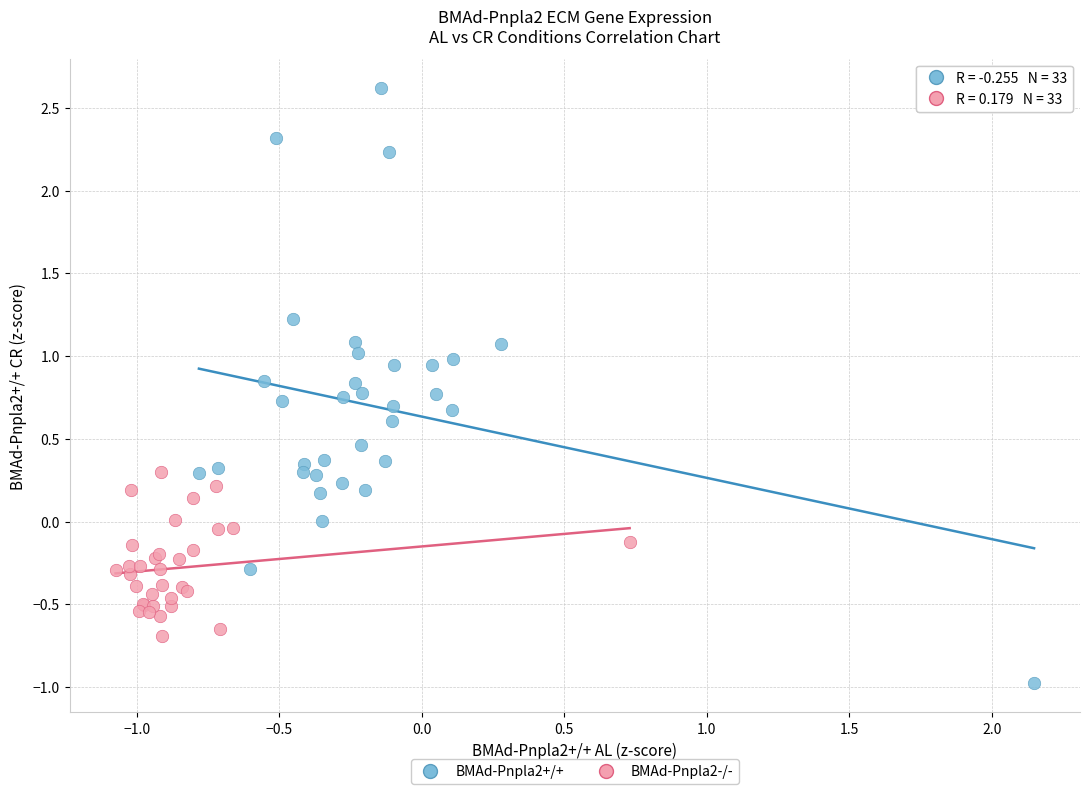

Which series has the widest spread of Y values?

BMAd-Pnpla2+/+